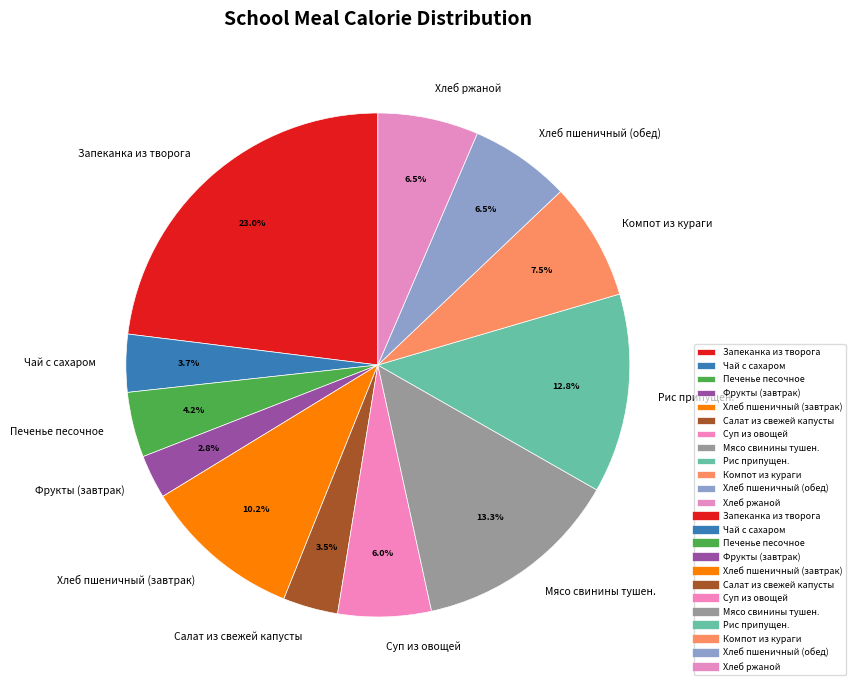

How many slices are in this pie chart?

12